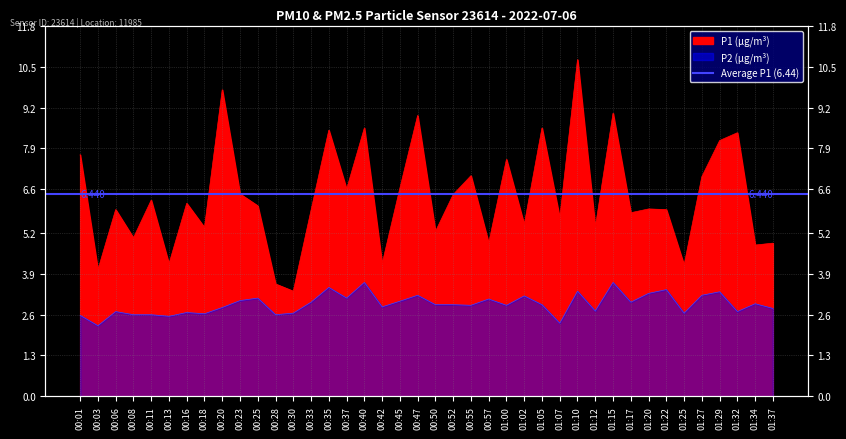

How many interior local peaks does the P2 series have?

13